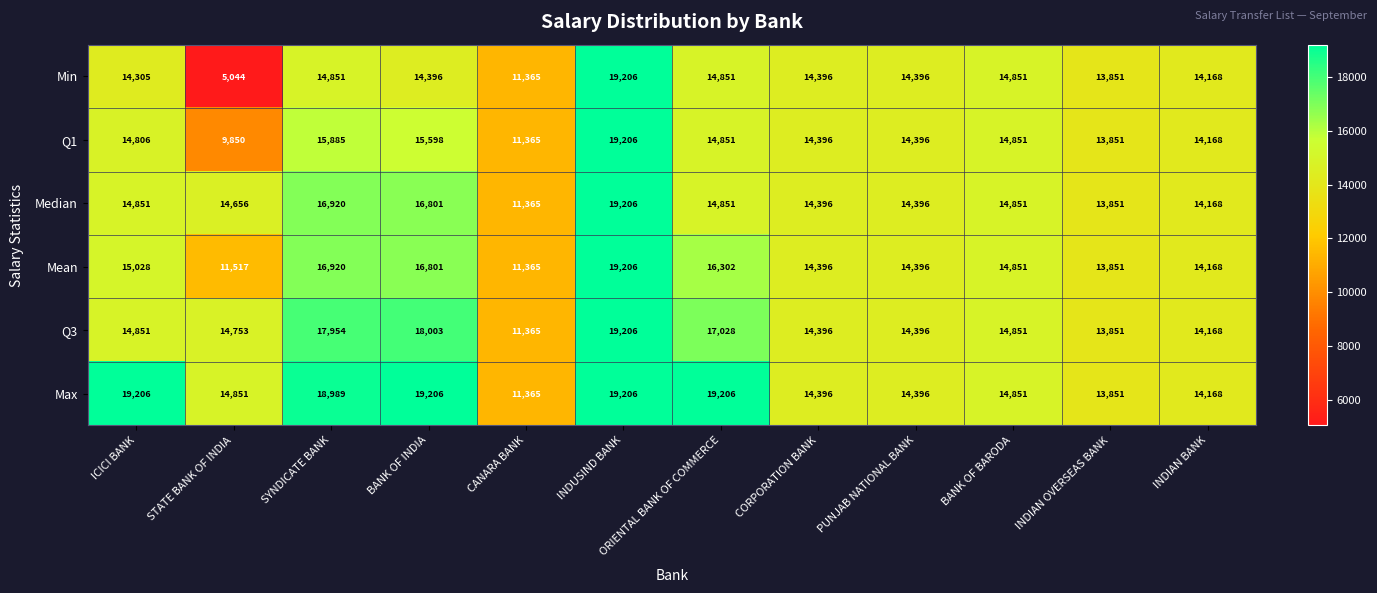

The Min series shows 14851 at ORIENTAL BANK OF COMMERCE. True or false?

True